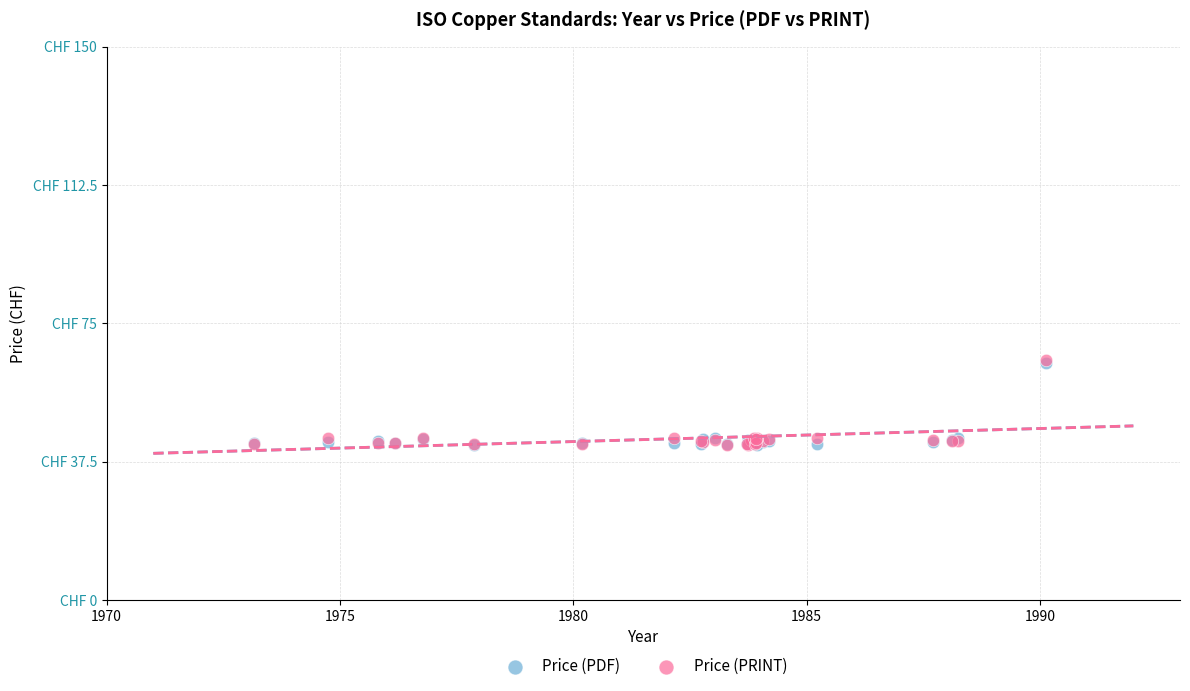

What are all the series names shown in the legend?

Price (PDF), Price (PRINT)